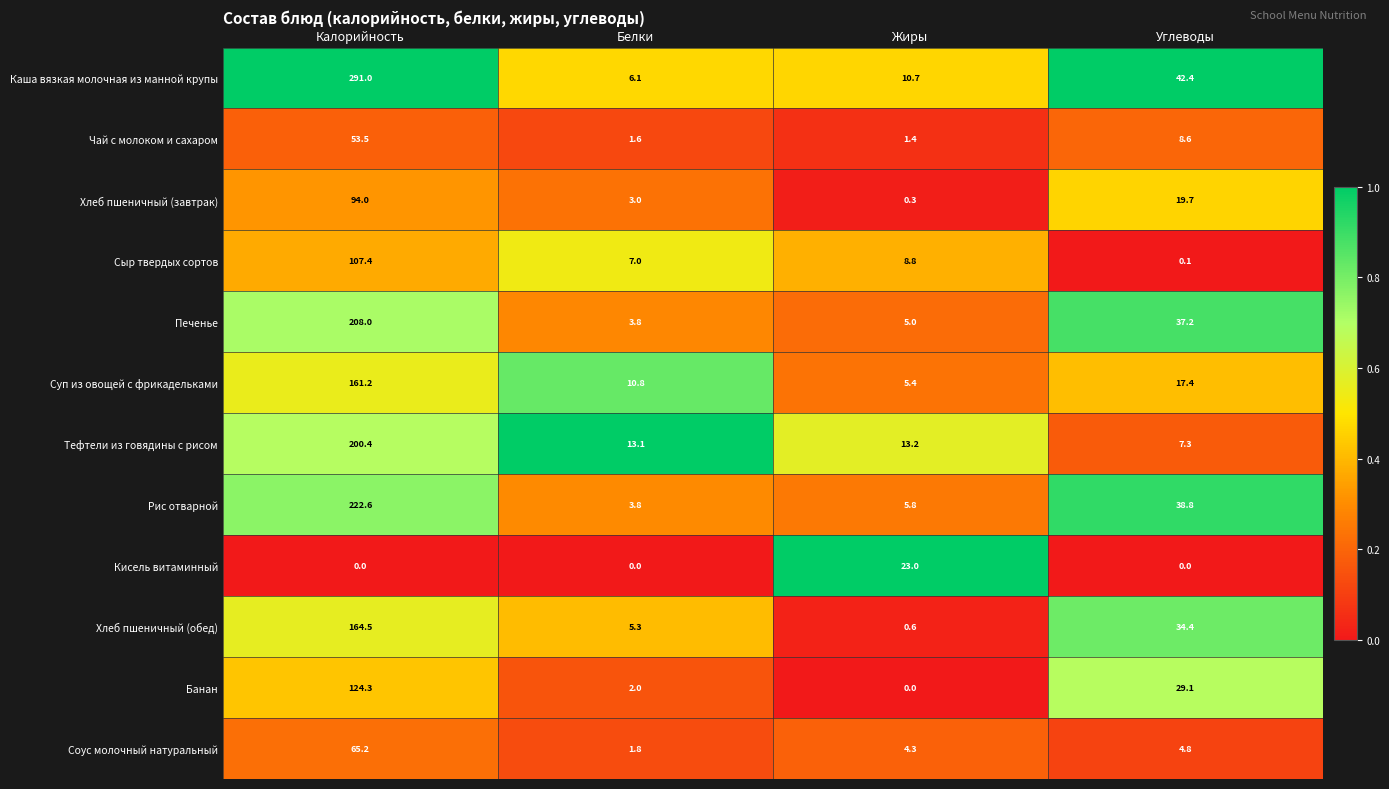

List the labels in order of Банан value, largest first.

Калорийность, Углеводы, Белки, Жиры